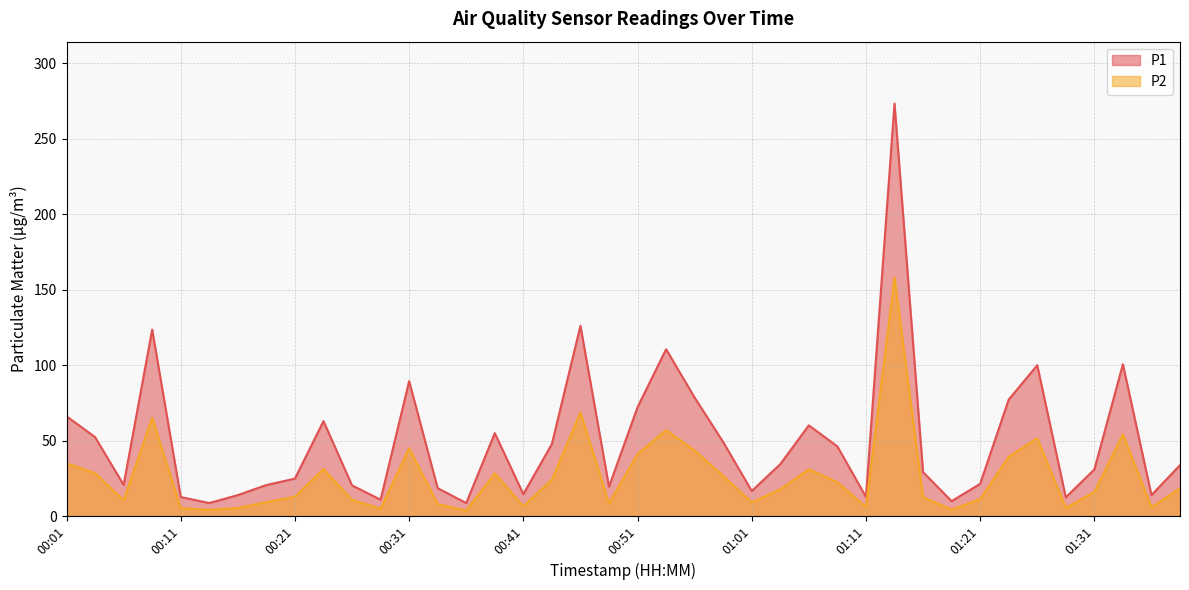

List the series in order of their overall mean, lowest first.

P2, P1